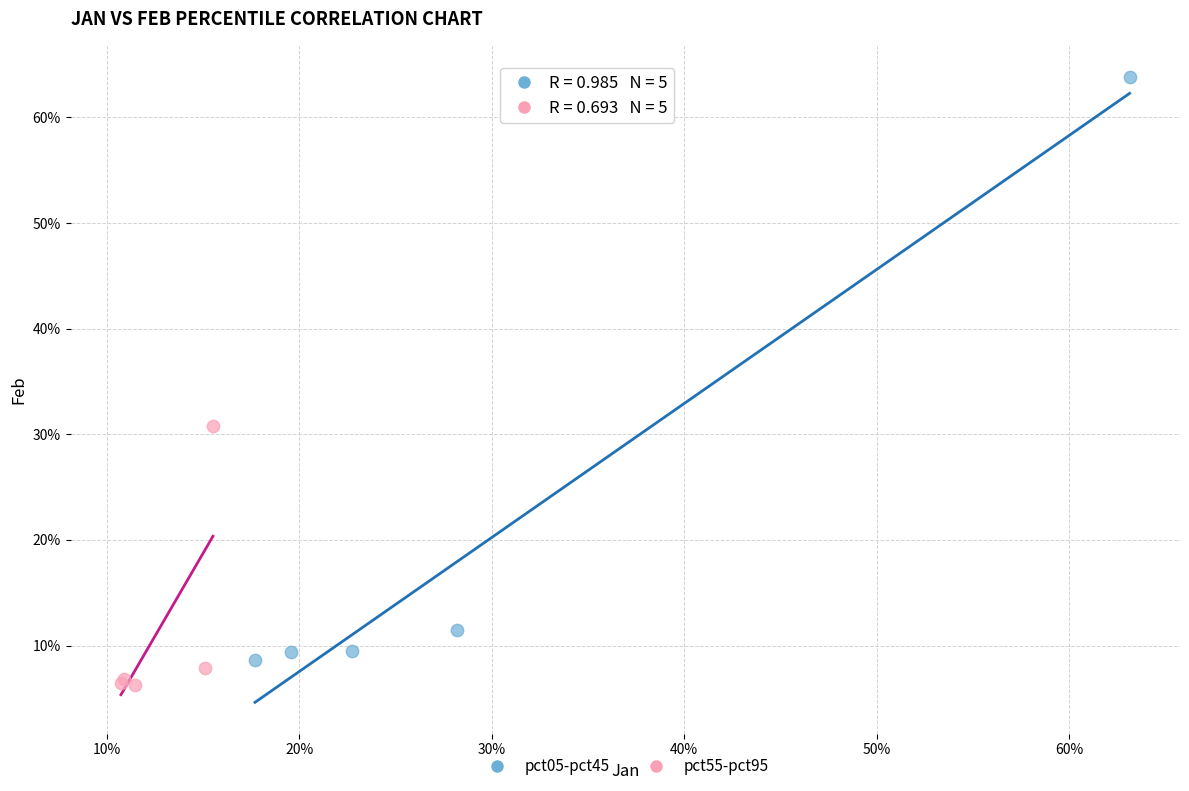

Which series has the widest spread of Y values?

pct05-pct45